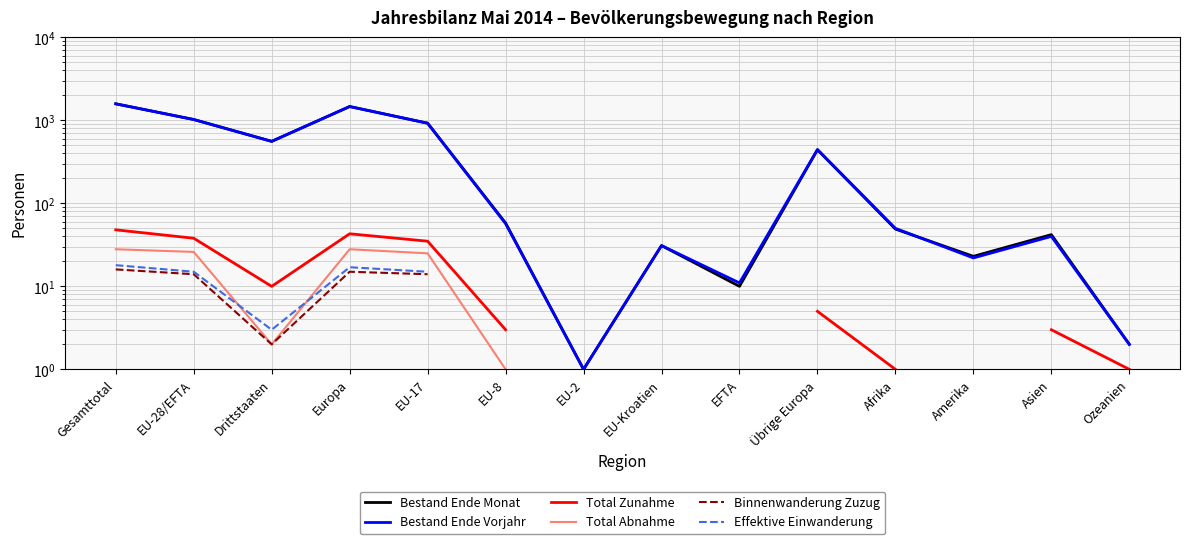

List the series in order of their peak value, lowest first.

Binnenwanderung Zuzug, Effektive Einwanderung, Total Abnahme, Total Zunahme, Bestand Ende Monat, Bestand Ende Vorjahr